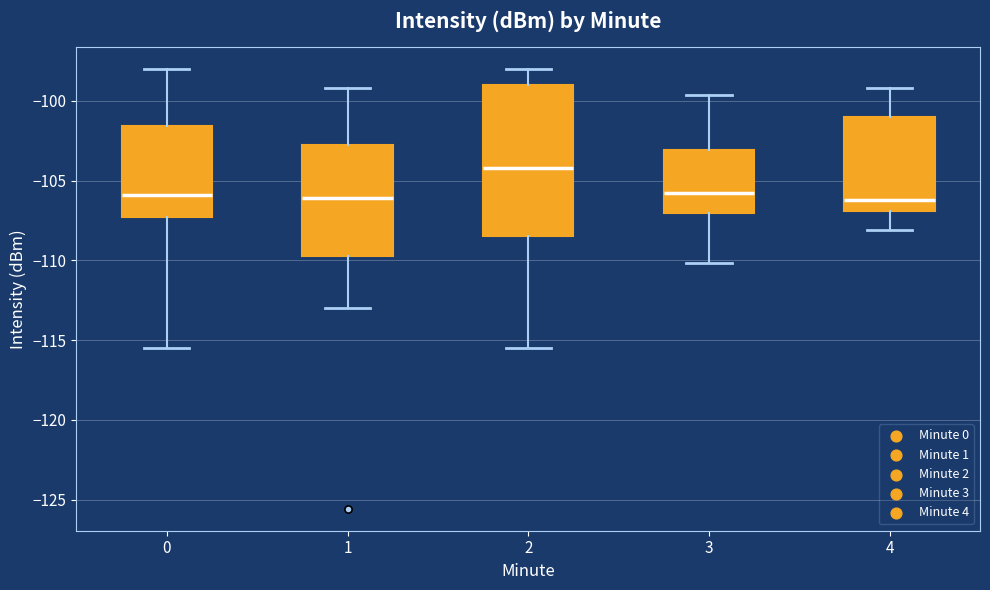

Comparing the boxes themselves (not the whiskers), which one is the tallest?

2